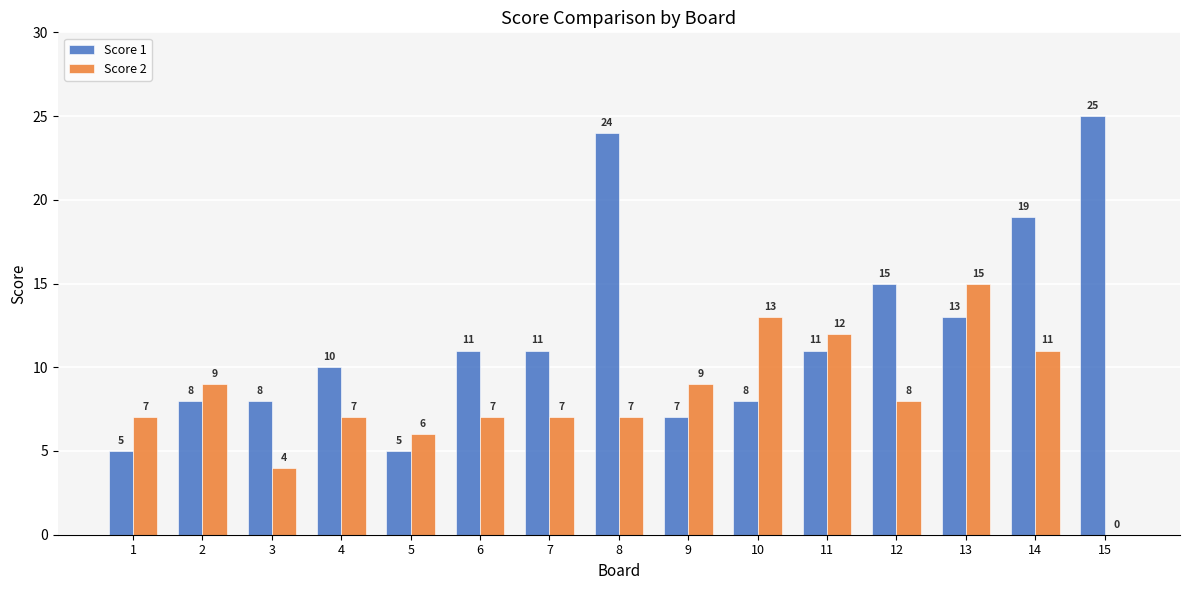

Reading left to right, extract all data points from this chart.

Score 1: 5	8	8	10	5	11	11	24	7	8	11	15	13	19	25
Score 2: 7	9	4	7	6	7	7	7	9	13	12	8	15	11	0